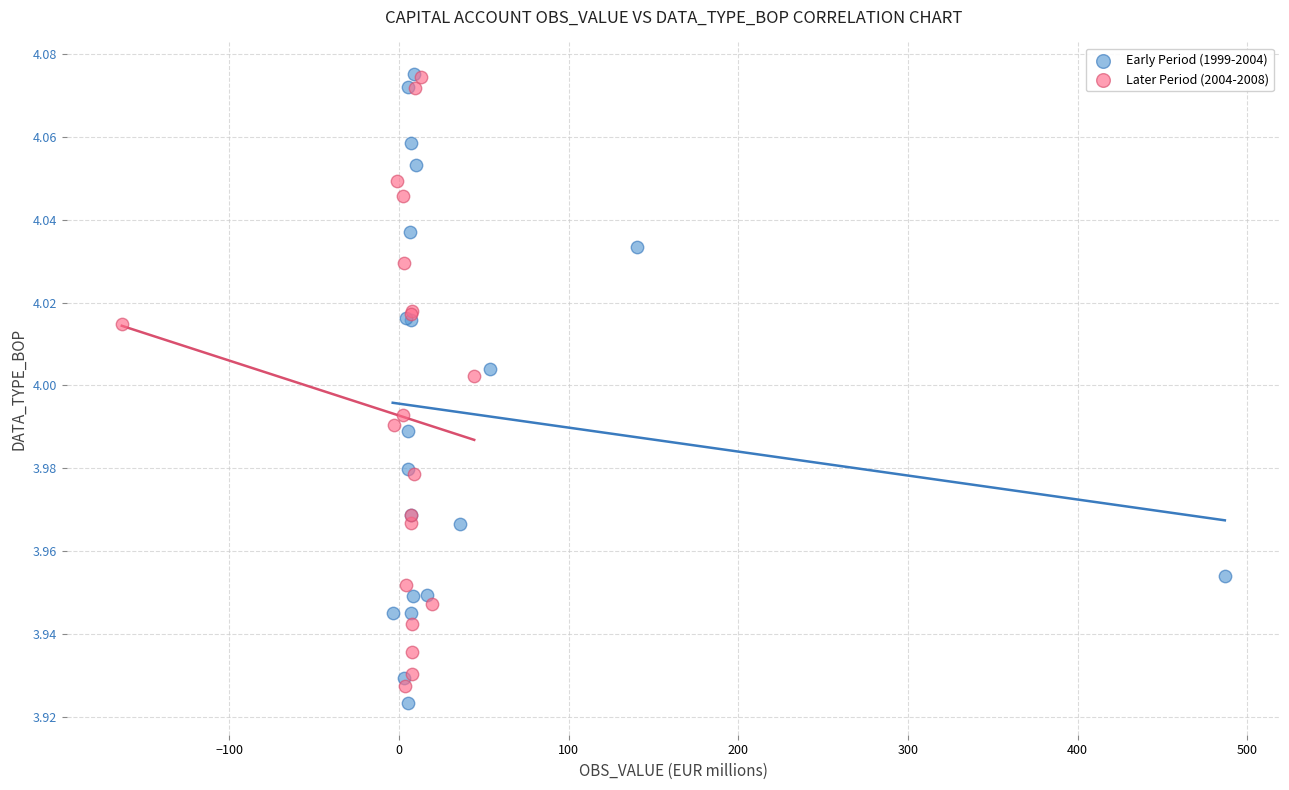

Which series reaches the minimum Y coordinate?

Early Period (1999-2004)